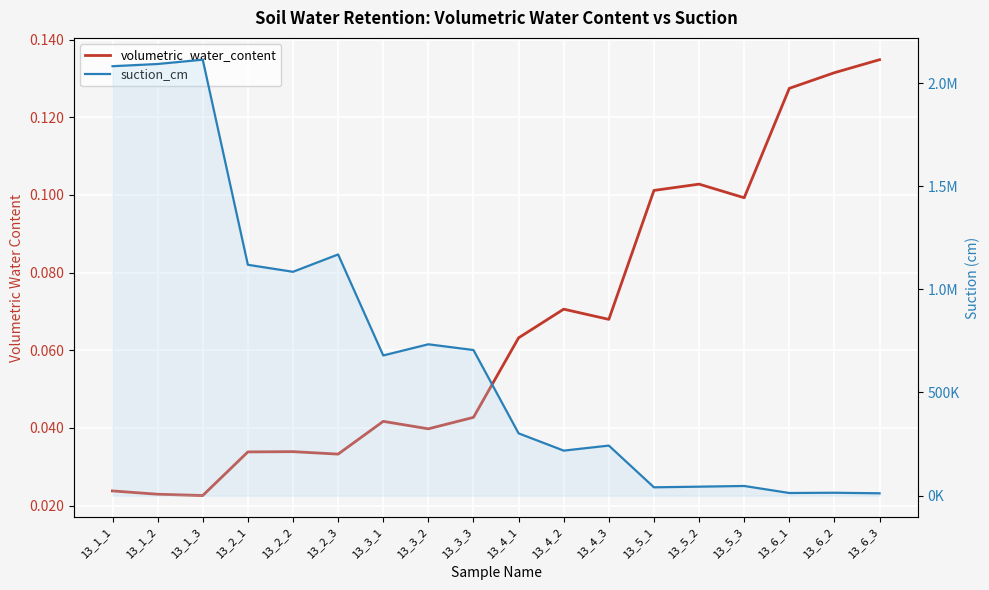

How many interior local peaks does the volumetric_water_content series have?

4